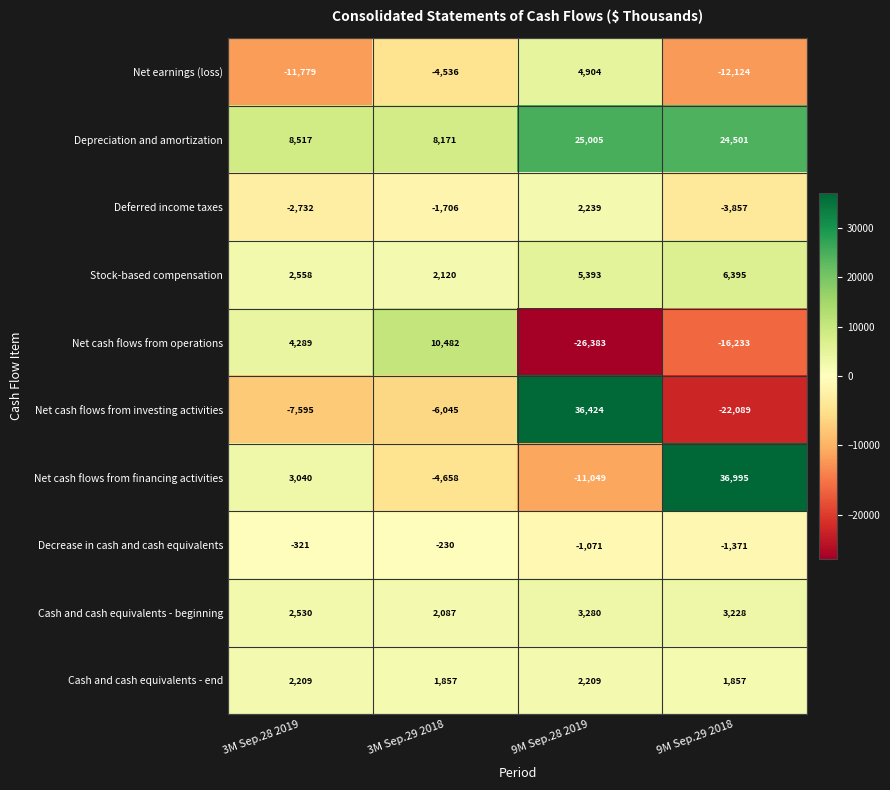

What is the lowest value of the Stock-based compensation series?

2120